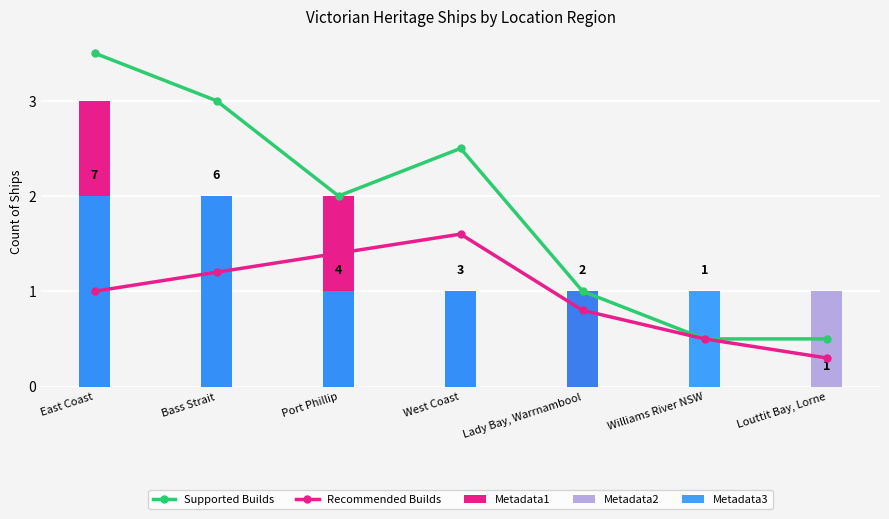

The Metadata3 series shows 3.1 at East Coast. True or false?

False